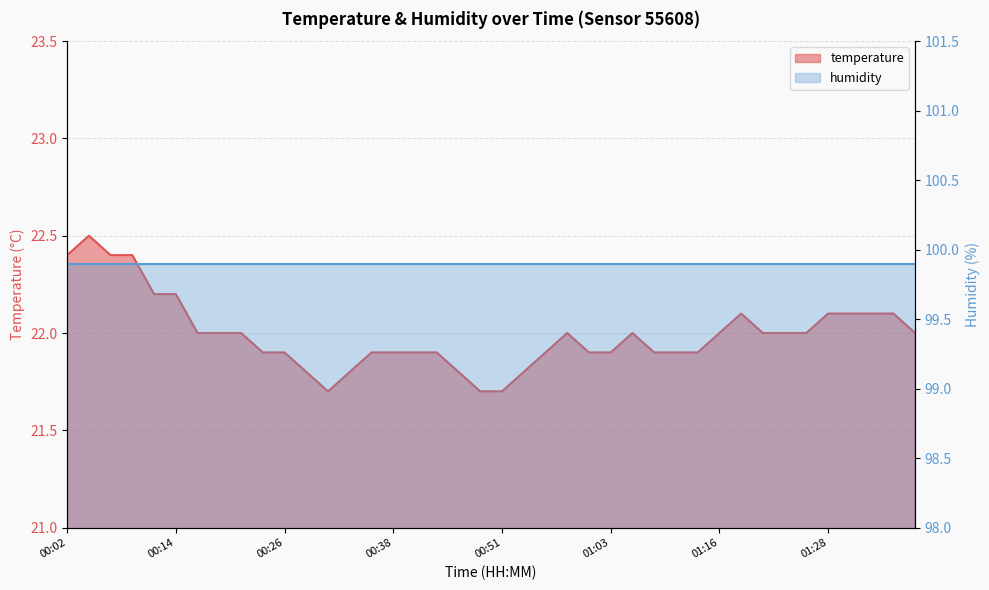

True or false: the data shows 21.9 at 01:10.

True